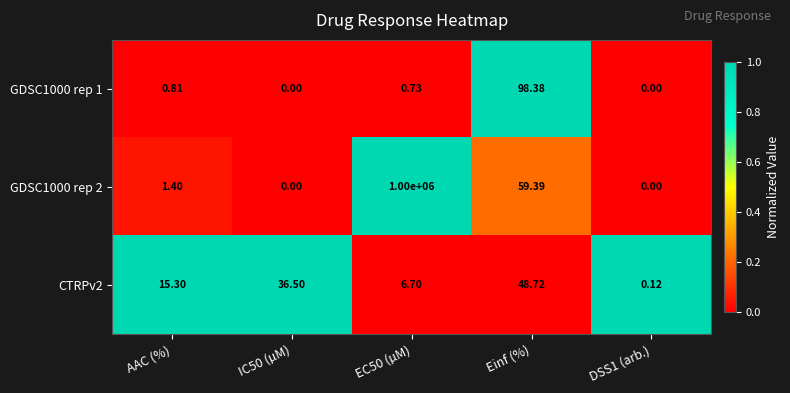

At EC50 (µM), list the series in order from smallest to largest.

GDSC1000 rep 1, CTRPv2, GDSC1000 rep 2